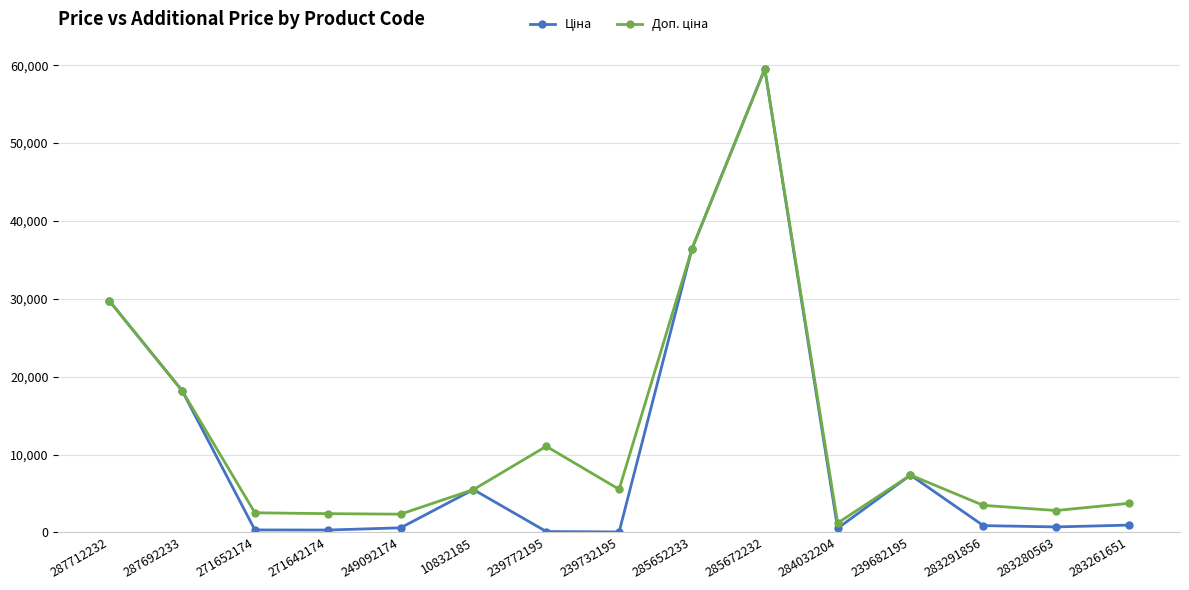

At which category is the sum across all series the highest?

285672232